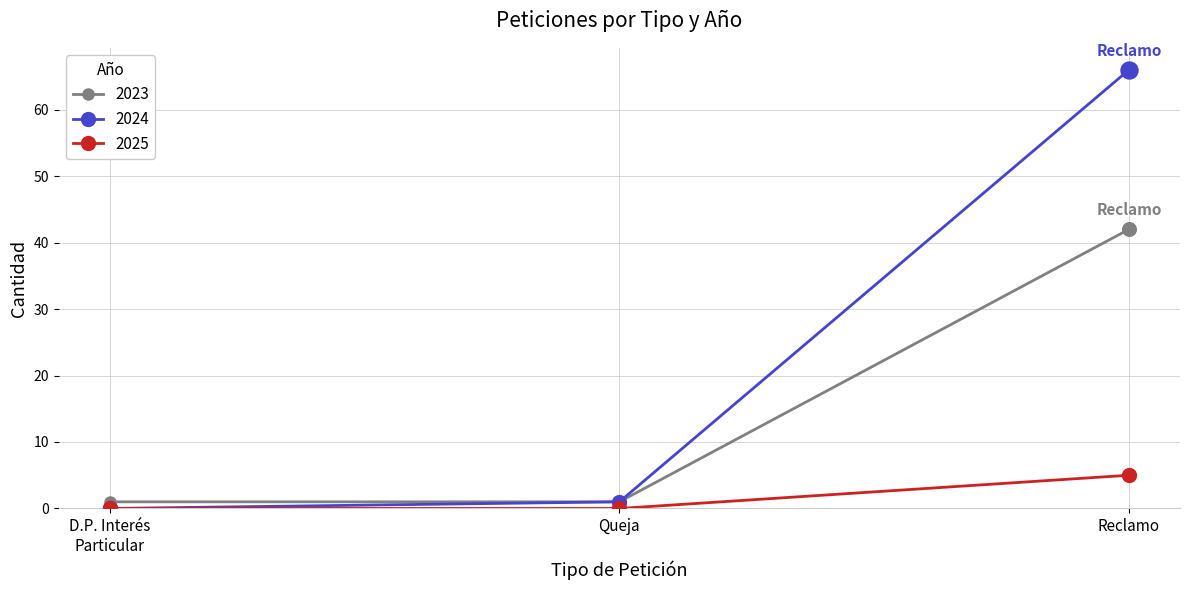

Which series has the largest total across all categories?

2024